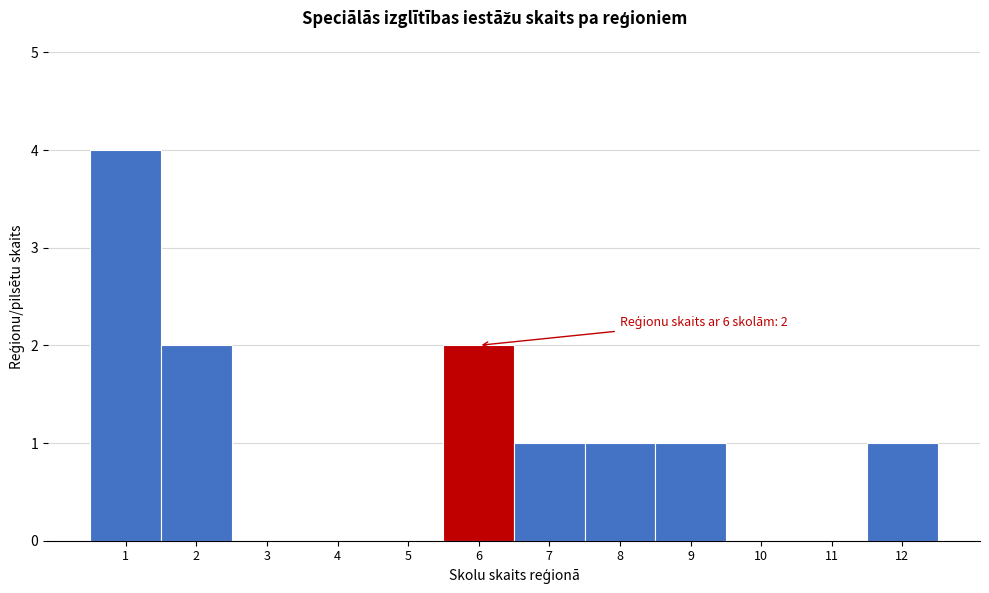

Over which range of the x-axis is the bar tallest?

0.5 to 1.5